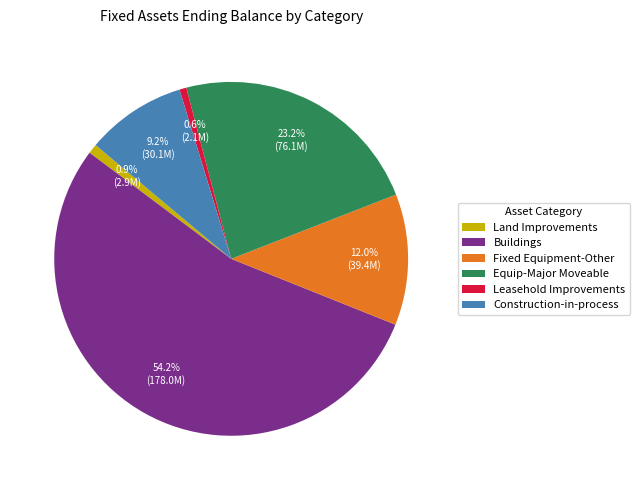

Combined, what portion of the pie is Buildings and Construction-in-process?

63.3%